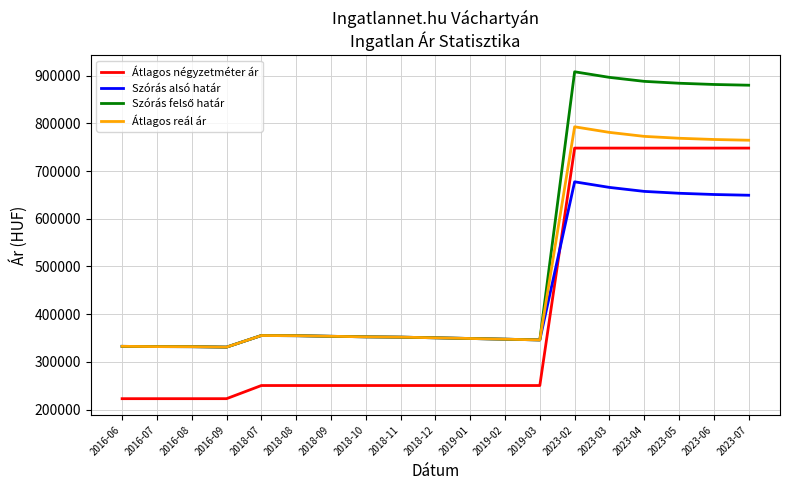

What is the spread (max minus min) of values at 2018-09?

103233